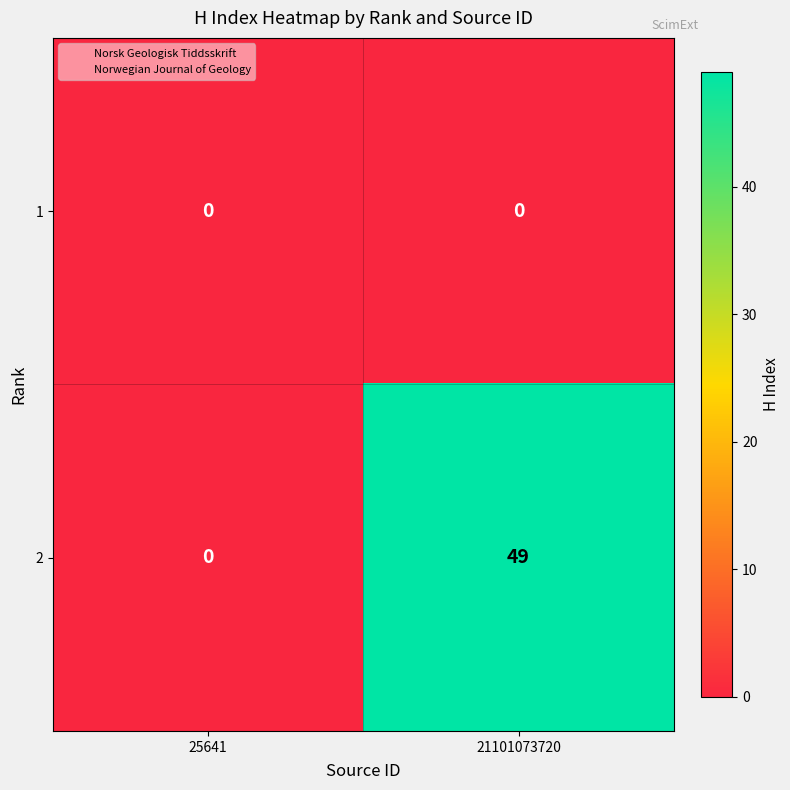

Which series has the widest spread of values?

2